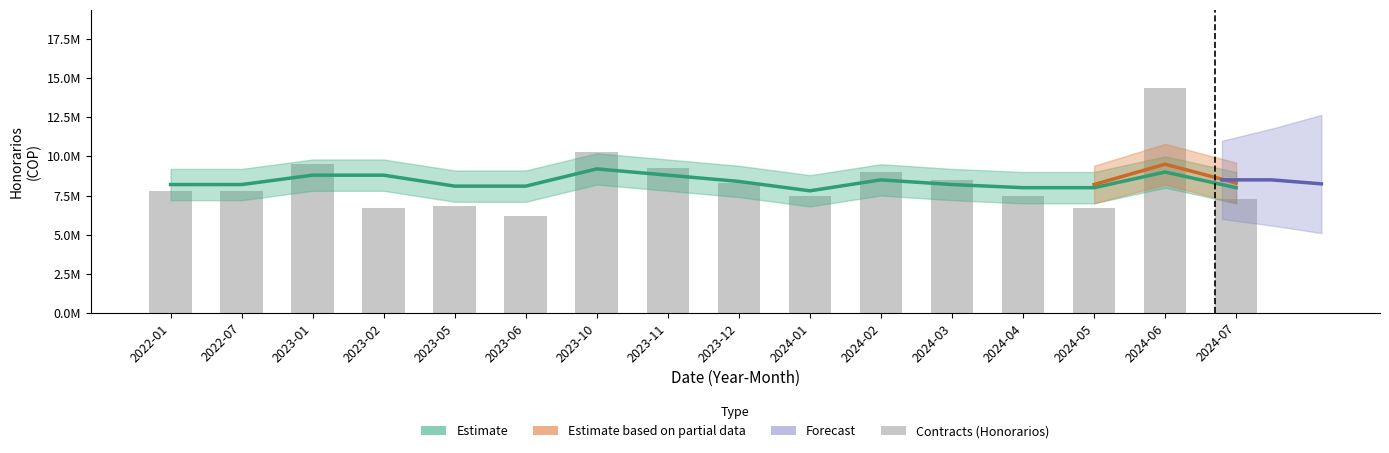

At which category is the sum across all series the highest?

2024-06